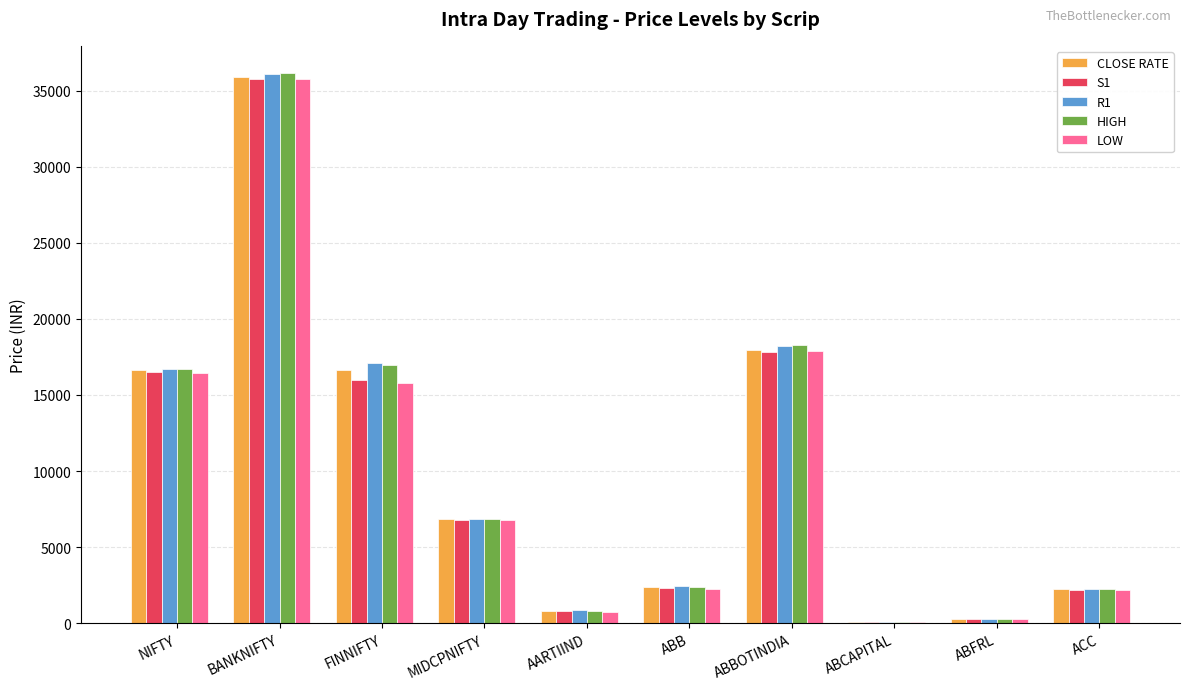

The value of CLOSE RATE at ABB is 2377.3. True or false?

True